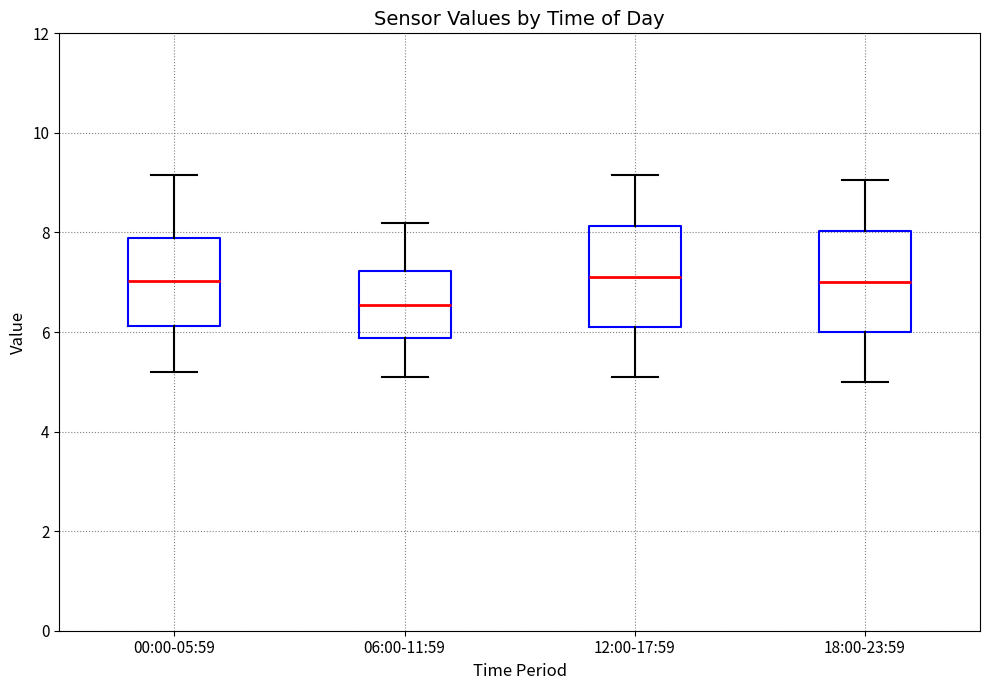

Reading left to right, read every box against the y-axis: the position of its median line, the range the box covers, and the ends of its whiskers. The values are not printed on the chart, so give them approximately, as read against the axis.

00:00-05:59: median 7.0, box 6.2 to 7.8, whiskers 5.2 to 9.2
06:00-11:59: median 6.6, box 5.8 to 7.2, whiskers 5.2 to 8.2
12:00-17:59: median 7.2, box 6.2 to 8.2, whiskers 5.2 to 9.2
18:00-23:59: median 7.0, box 6.0 to 8.0, whiskers 5.0 to 9.0